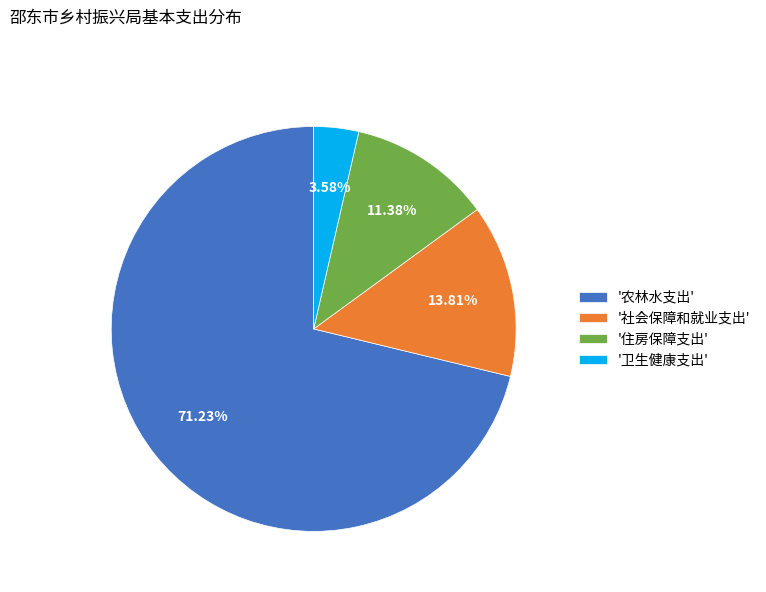

Rank the categories by value from highest to lowest.

'农林水支出', '社会保障和就业支出', '住房保障支出', '卫生健康支出'